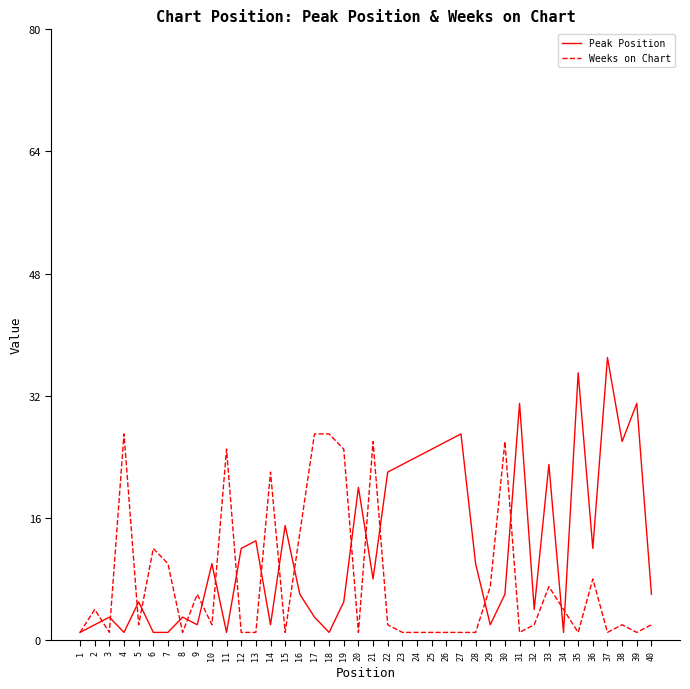

List the series in order of their overall mean, lowest first.

Weeks on Chart, Peak Position